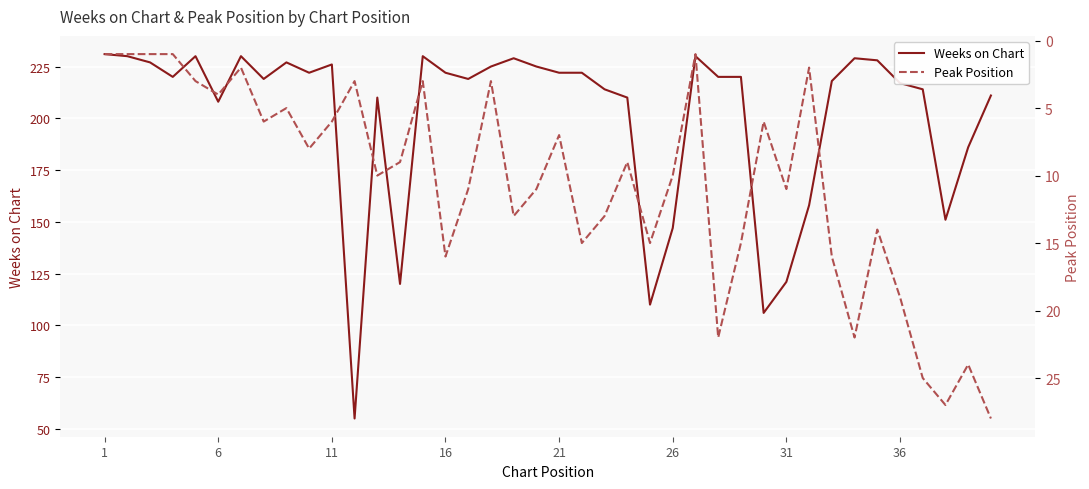

True or false: Weeks on Chart has more than 0 points higher than both neighbors.

True